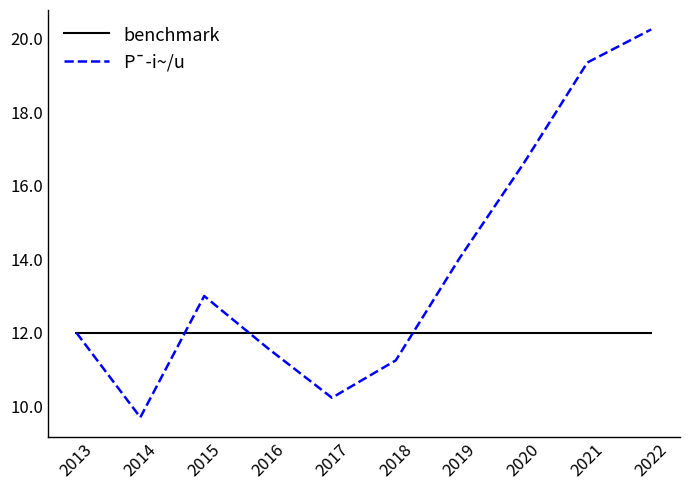

True or false: benchmark has a value of 12.0 at 2013.

True